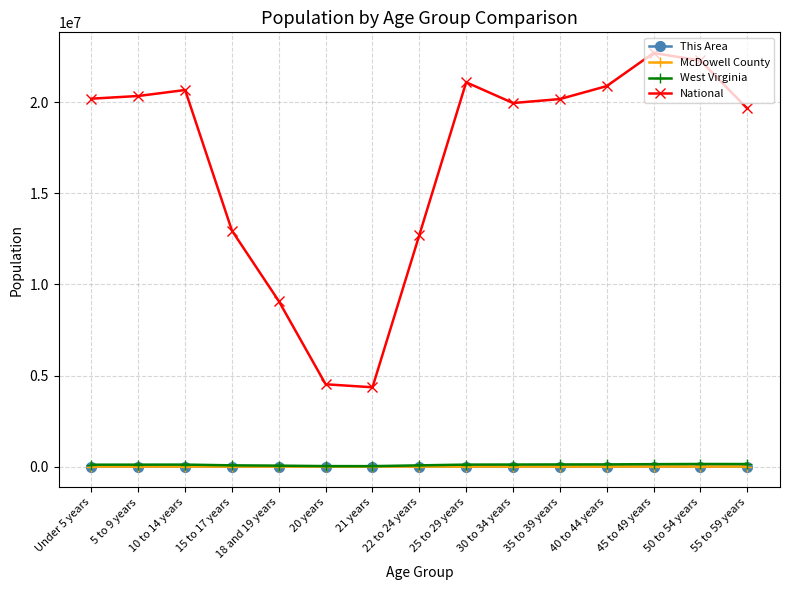

What is the difference between the maximum and minimum values in the This Area series?

451